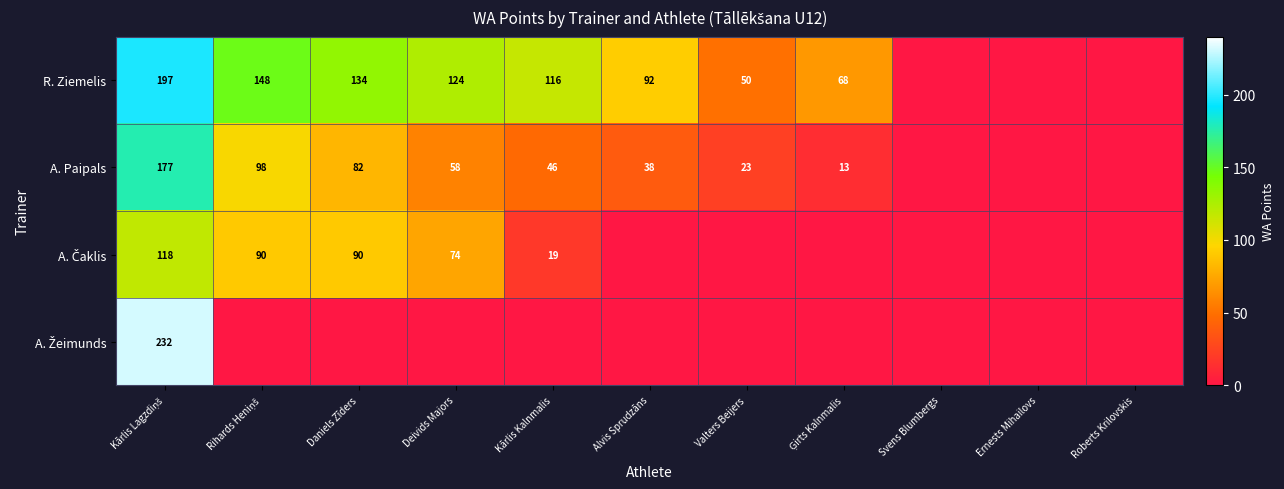

The R. Ziemelis series shows 116 at Kārlis Kalnmalis. True or false?

True